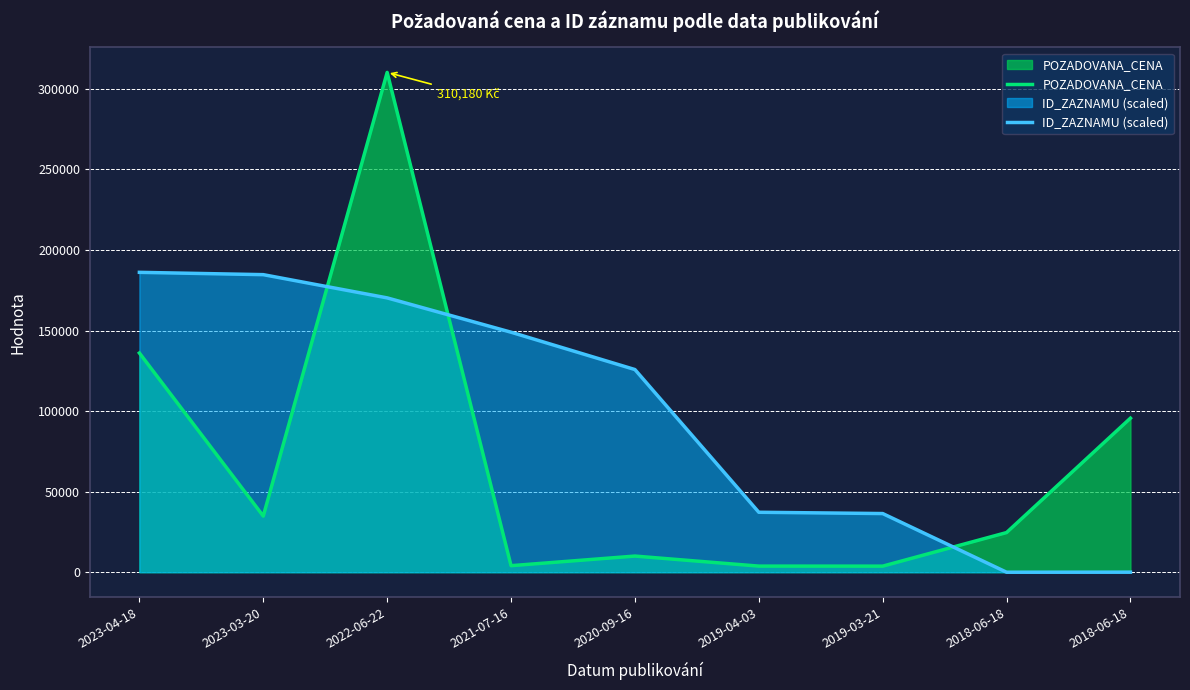

What is the difference between the highest and lowest values at 2020-09-16?

115750.4